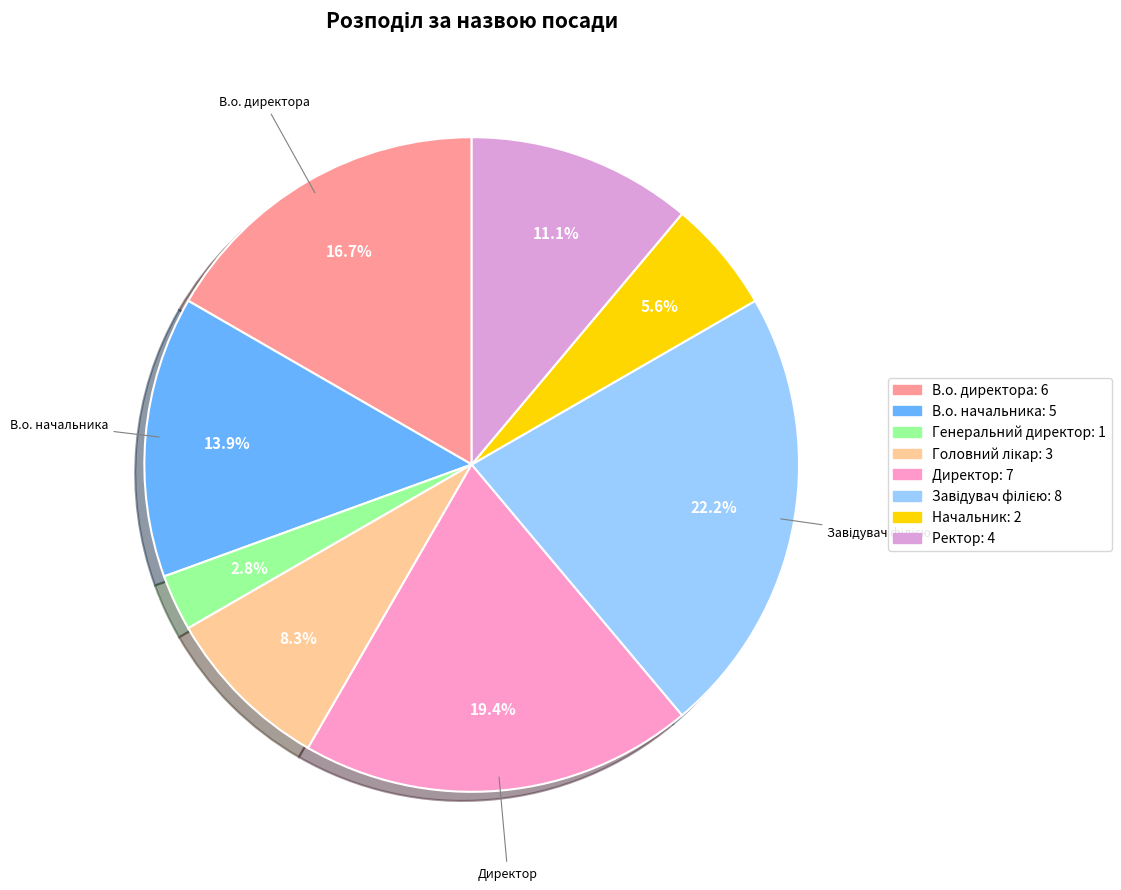

To the nearest percent, what is the difference between the largest and smallest slice percentages?

19%